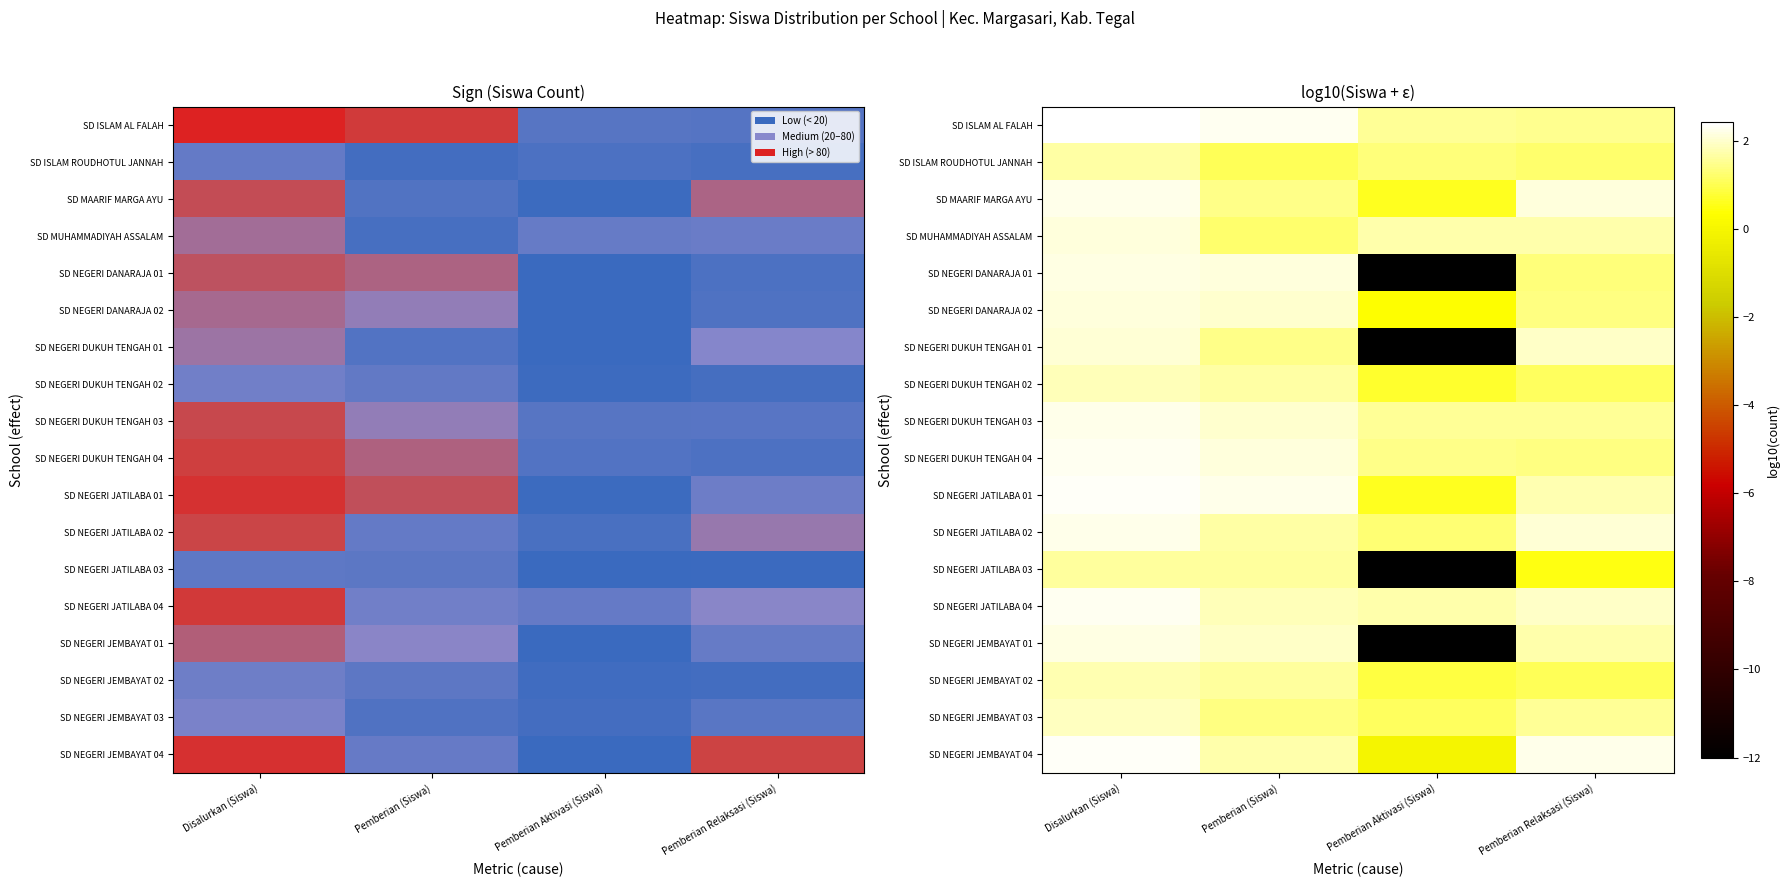

Count the number of categories in the chart.

4